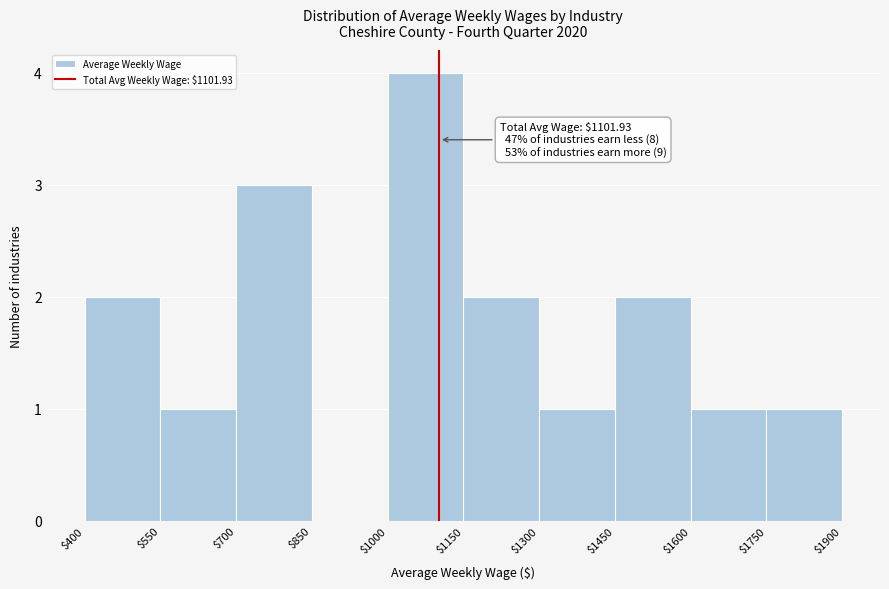

Which range on the x-axis has the tallest bar?

$1000 to $1150